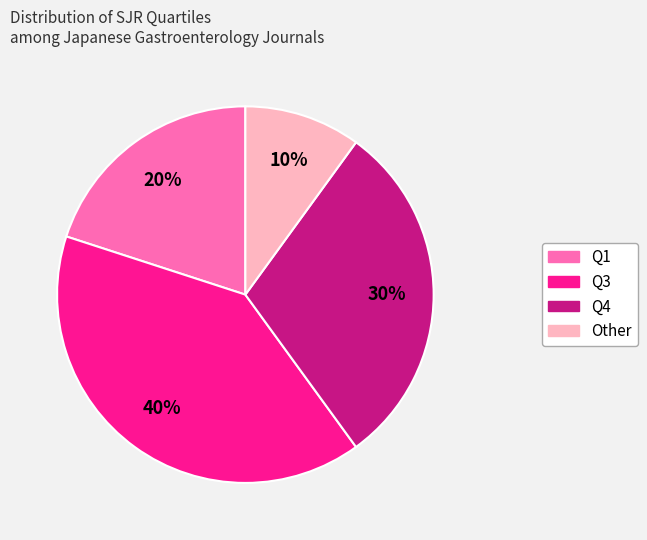

Does Q3 account for over 50% of the chart?

No